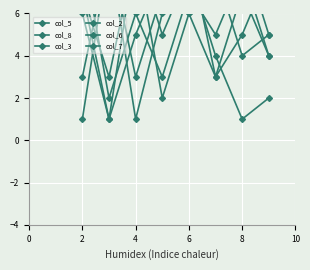

What is the difference between the second highest and minimum values in the col_6 series?

6